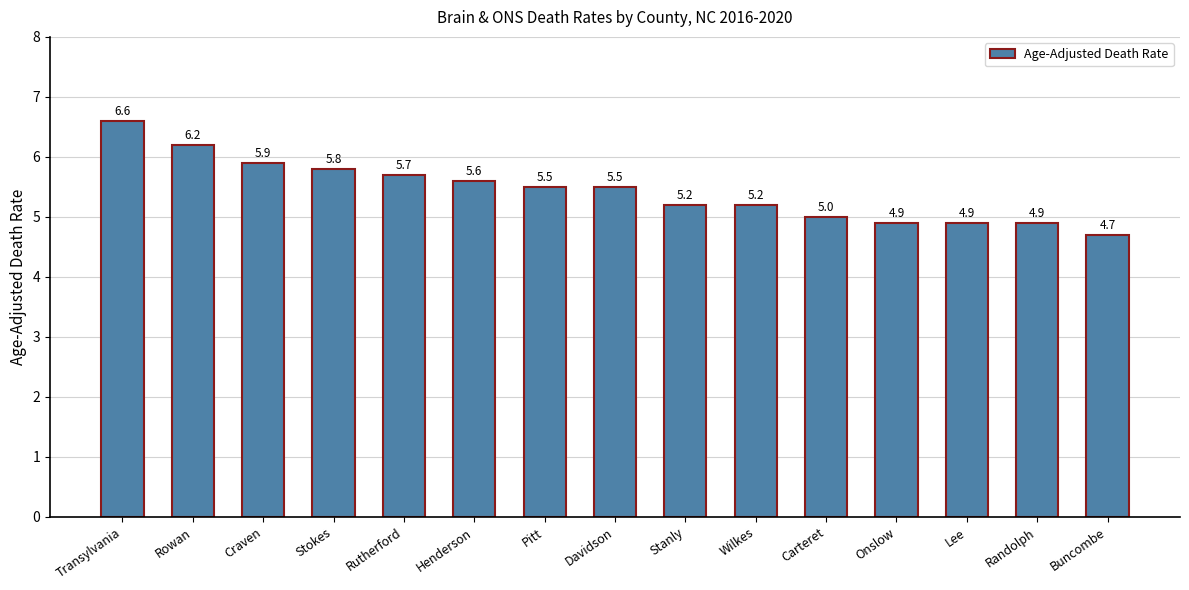

Which category has the lowest value across all series?

Buncombe